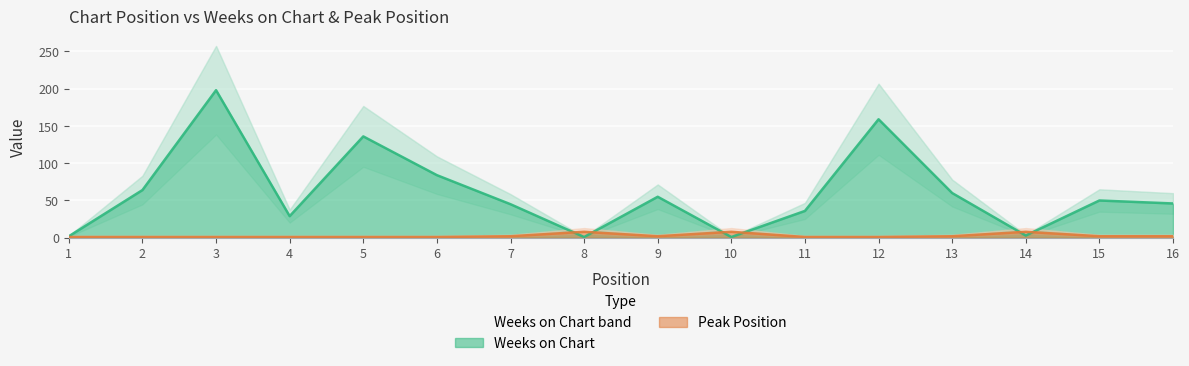

How many categories are shown in the chart?

16